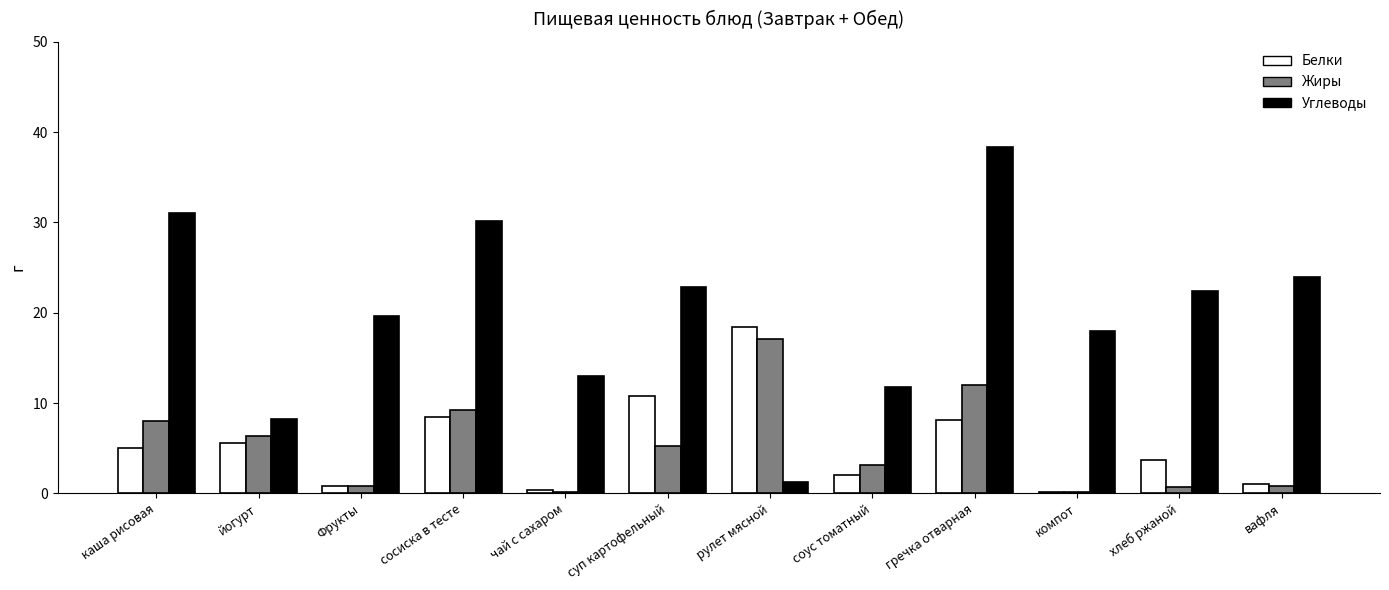

Read the Белки value at сосиска в тесте.

8.4